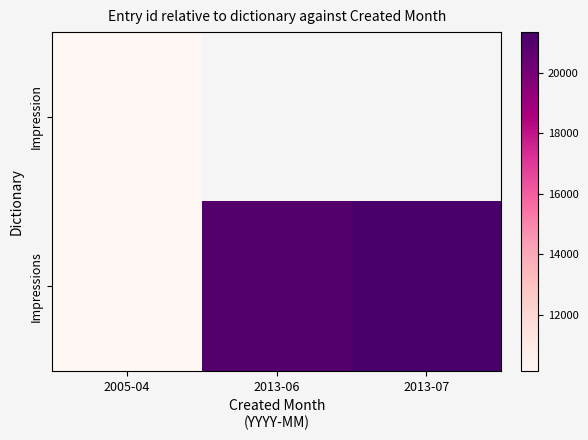

Which series has the largest total across all categories?

Impressions